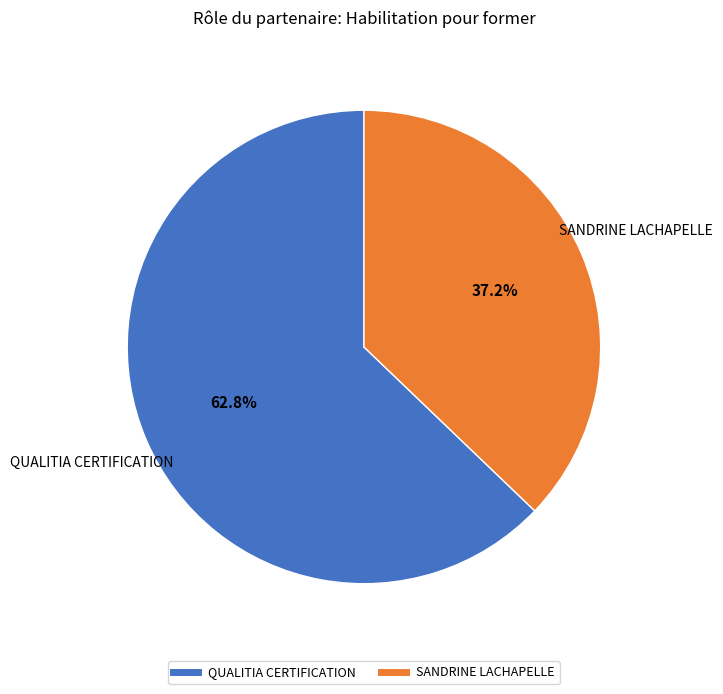

What is the ratio of the value at QUALITIA CERTIFICATION to the value at SANDRINE LACHAPELLE?

1.7